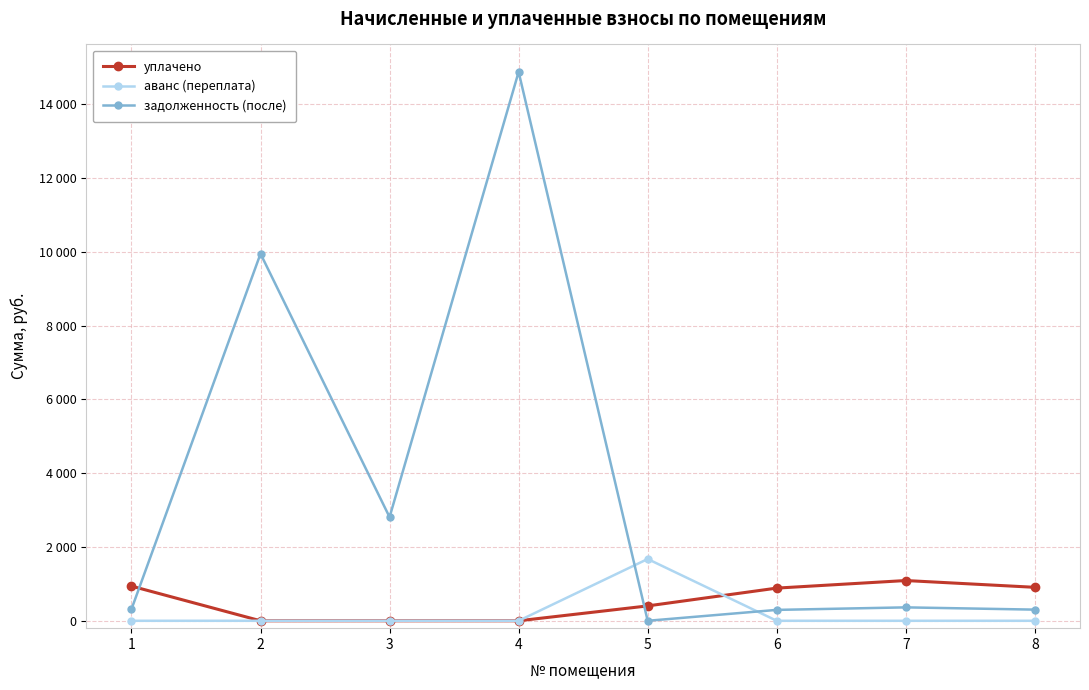

How many intersections are there between уплачено and задолженность (после)?

2